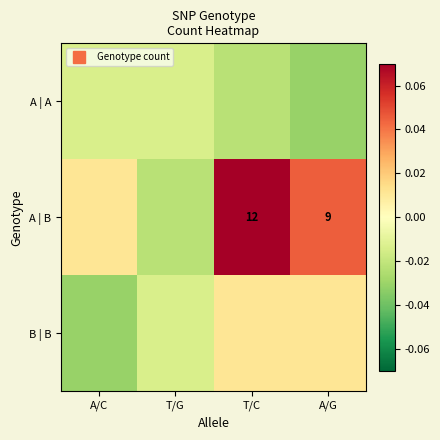

At which category is the sum across all series the highest?

T/C